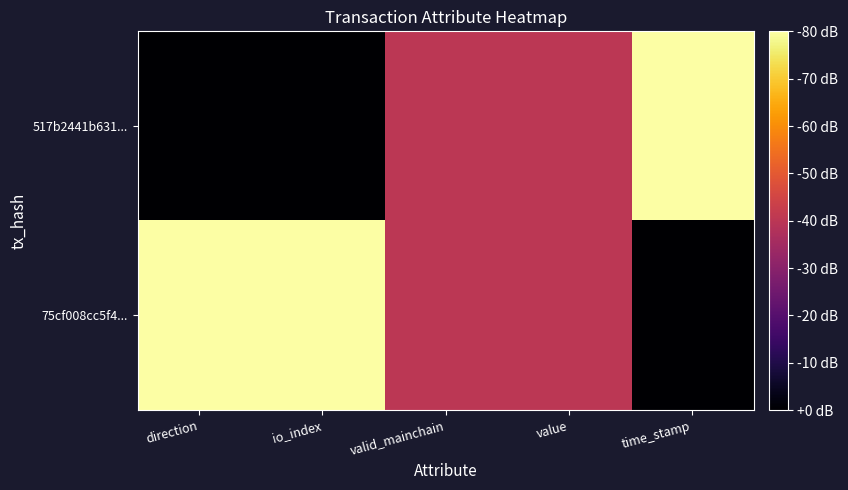

Reading left to right, what are all the values shown in this chart?

517b2441b631...: direction=0.0	io_index=0.0	valid_mainchain=0.5	value=0.5	time_stamp=1.0
75cf008cc5f4...: direction=1.0	io_index=1.0	valid_mainchain=0.5	value=0.5	time_stamp=0.0